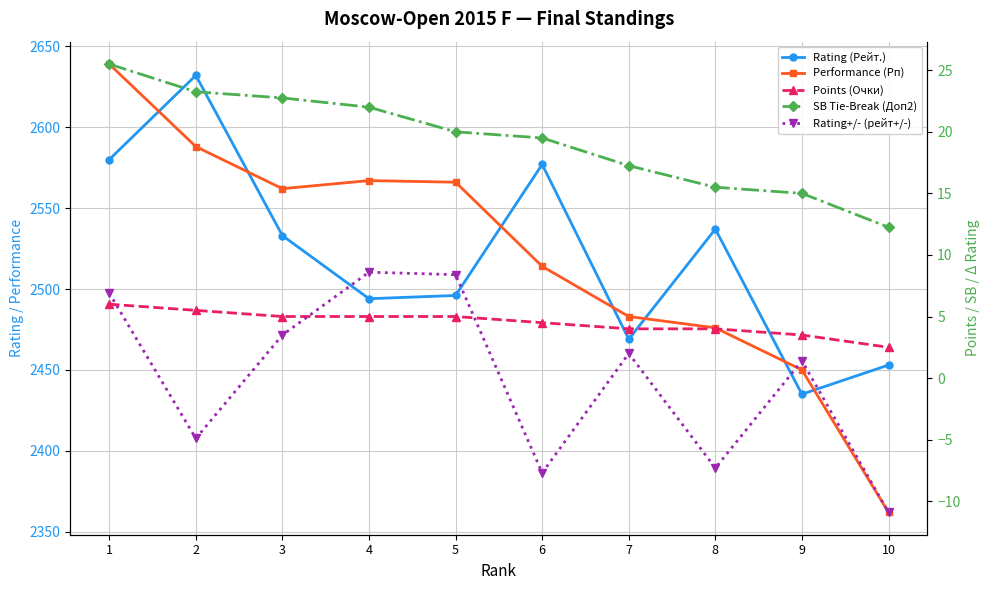

Reading left to right, transcribe all the data shown in this chart.

Rating (Рейт.): 1=2580.0	2=2632.0	3=2533.0	4=2494.0	5=2496.0	6=2577.0	7=2469.0	8=2537.0	9=2435.0	10=2453.0
Performance (Рп): 1=2639.0	2=2588.0	3=2562.0	4=2567.0	5=2566.0	6=2514.0	7=2483.0	8=2476.0	9=2450.0	10=2362.0
Points (Очки): 1=6.0	2=5.5	3=5.0	4=5.0	5=5.0	6=4.5	7=4.0	8=4.0	9=3.5	10=2.5
SB Tie-Break (Доп2): 1=25.5	2=23.2	3=22.8	4=22.0	5=20.0	6=19.5	7=17.2	8=15.5	9=15.0	10=12.2
Rating+/- (рейт+/-): 1=6.9	2=-4.9	3=3.5	4=8.6	5=8.4	6=-7.7	7=2.0	8=-7.3	9=1.4	10=-10.9